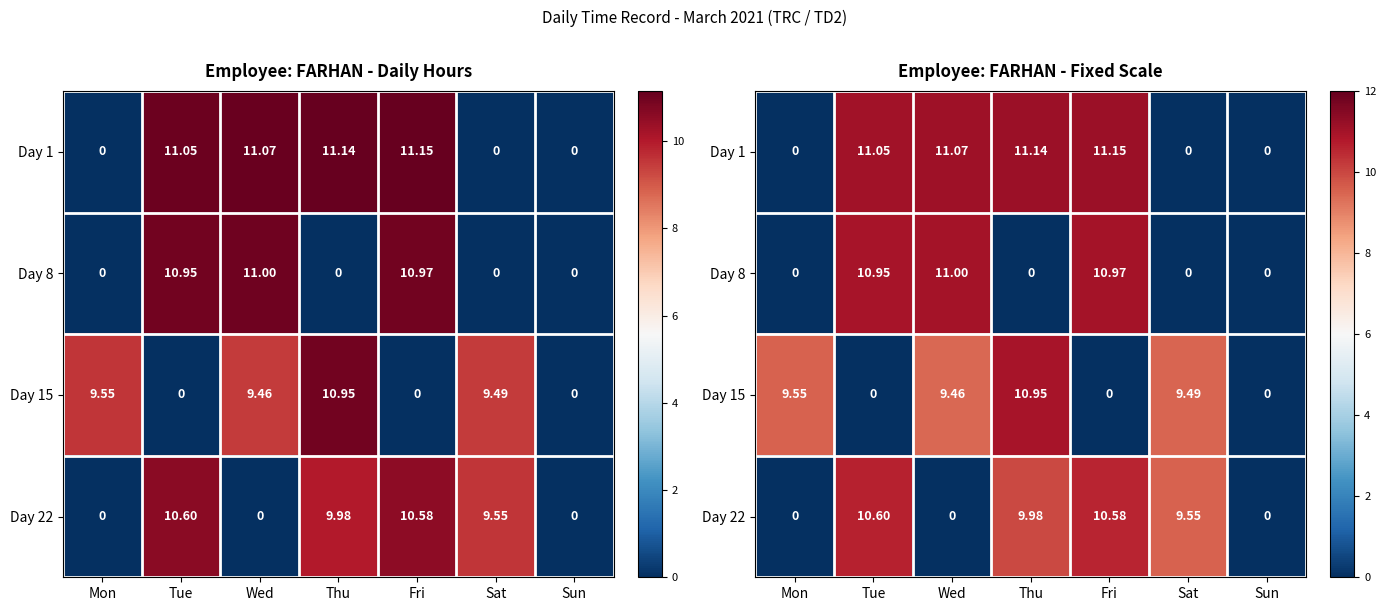

At which category does the chart reach its minimum across all series?

Mon